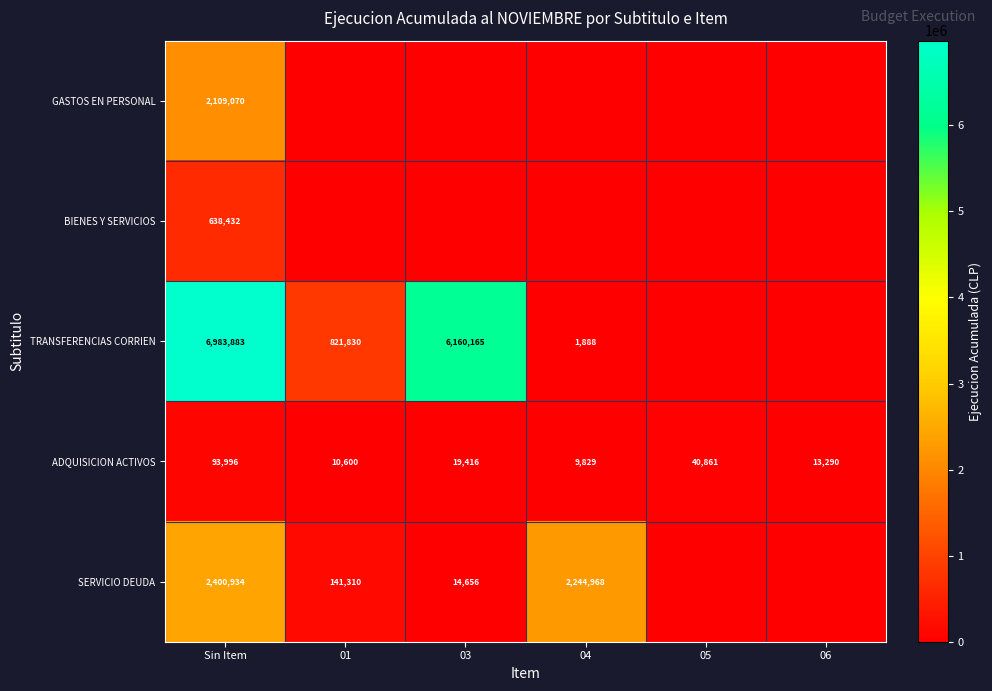

True or false: ADQUISICION ACTIVOS has a value of 6777 at 01.

False